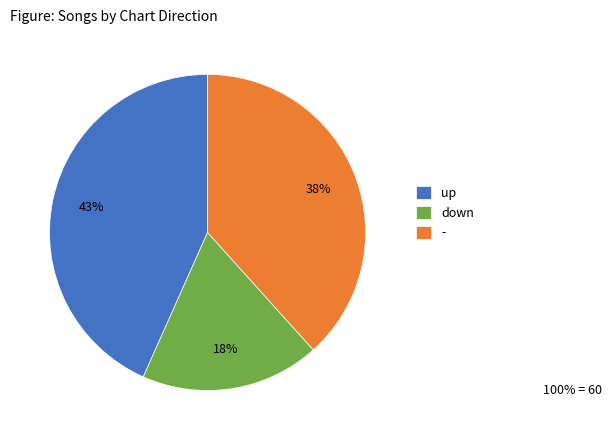

Rank the categories by value from highest to lowest.

up, -, down